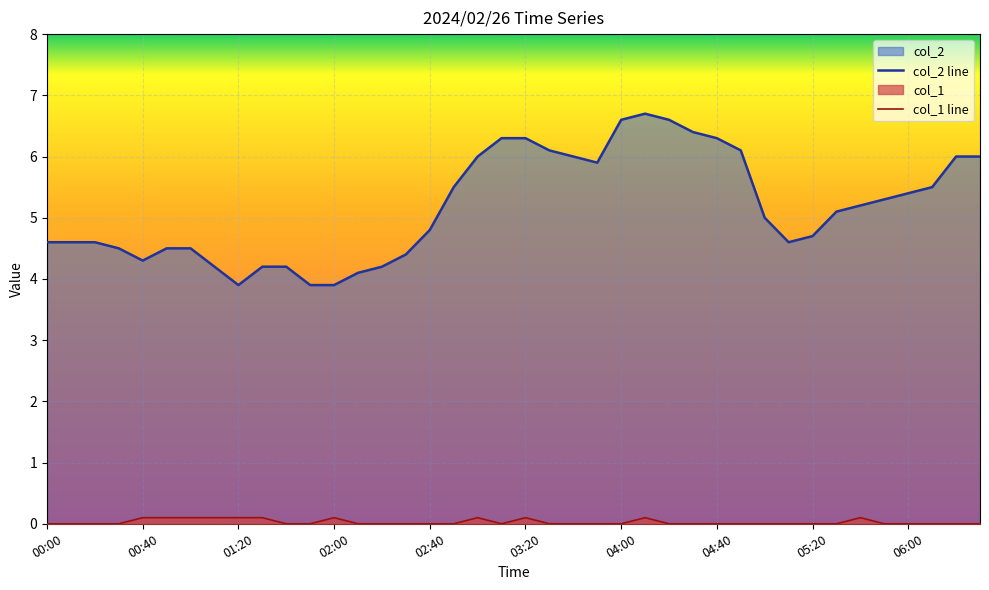

How many lines are shown in the chart?

2